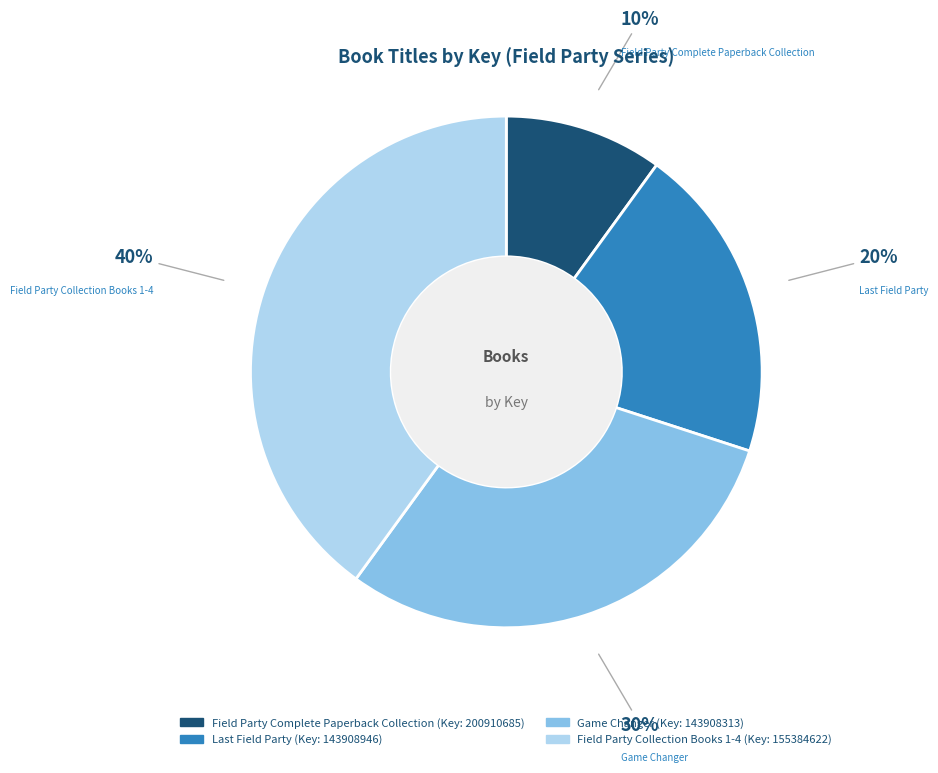

What is the largest slice in the pie chart?

Field Party Collection Books 1-4